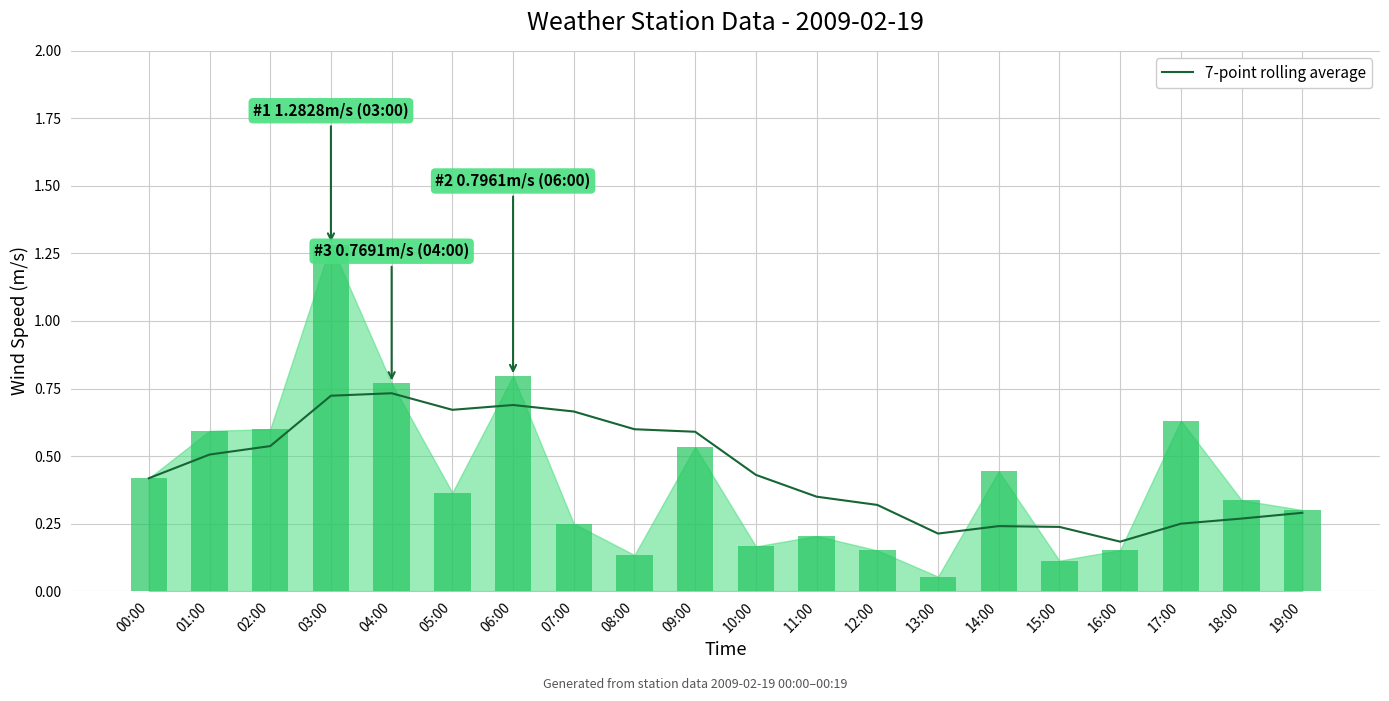

Reading left to right, list all the values displayed in this chart.

00:00=0.4	01:00=0.5	02:00=0.5	03:00=0.7	04:00=0.7	05:00=0.7	06:00=0.7	07:00=0.7	08:00=0.6	09:00=0.6	10:00=0.4	11:00=0.3	12:00=0.3	13:00=0.2	14:00=0.2	15:00=0.2	16:00=0.2	17:00=0.2	18:00=0.3	19:00=0.3